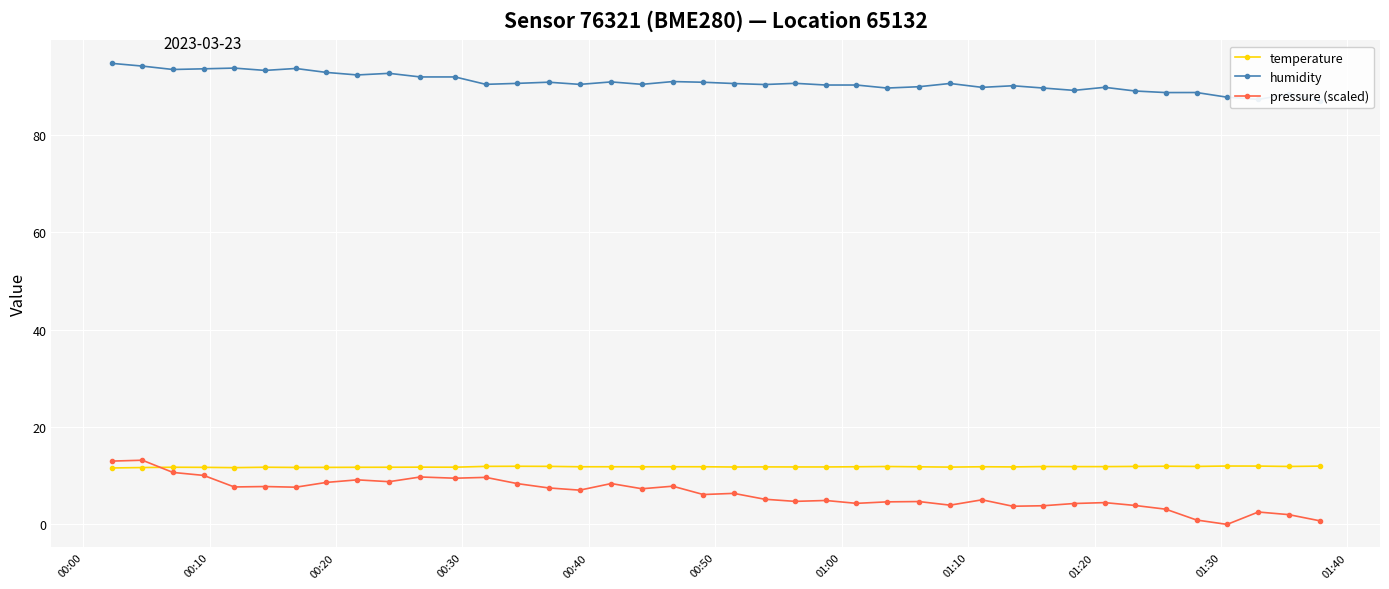

What is the value of the temperature point at the 28th from the left?

11.8